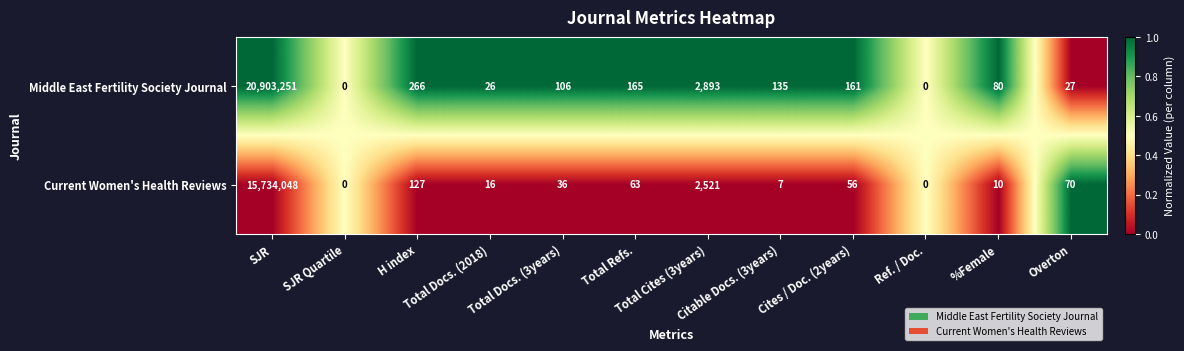

Which series has the largest total across all categories?

Middle East Fertility Society Journal